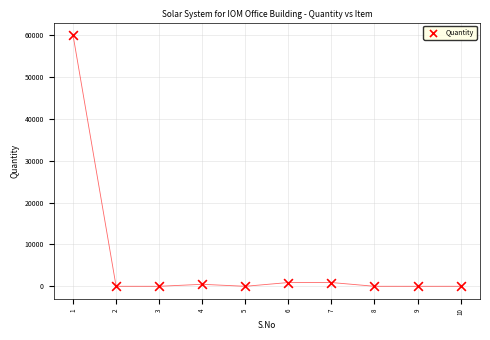

What is the range of X values (max minus min)?

9.0